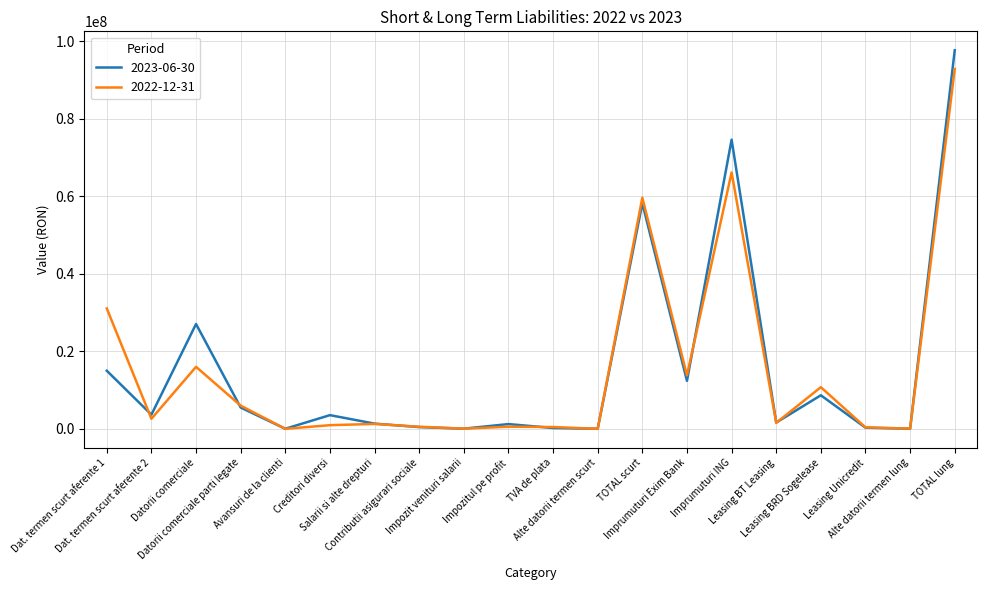

What value does the 2023-06-30 series have at TVA de plata?

222858